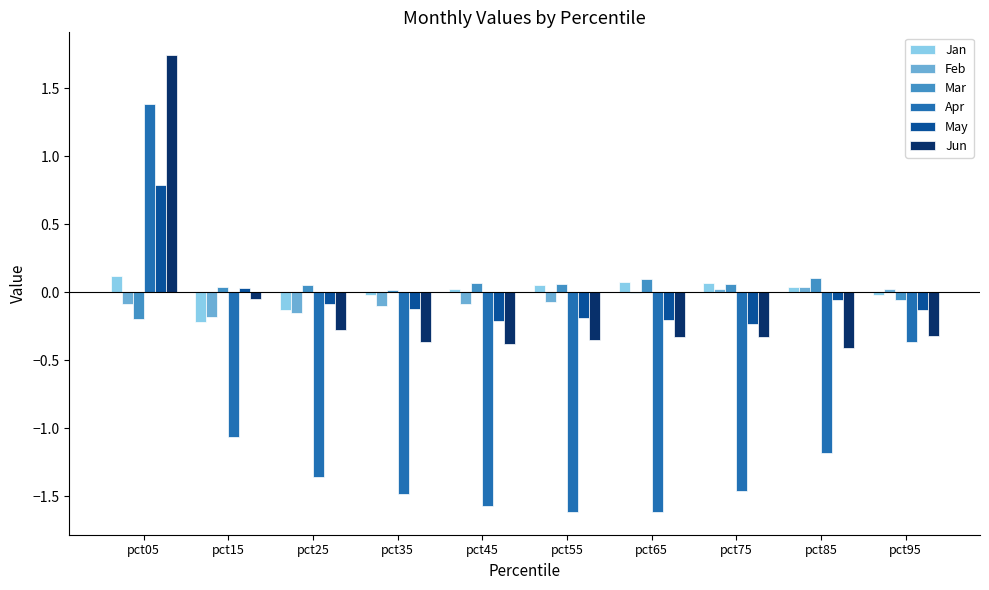

True or false: Mar has a value of -0.1 at pct95.

True